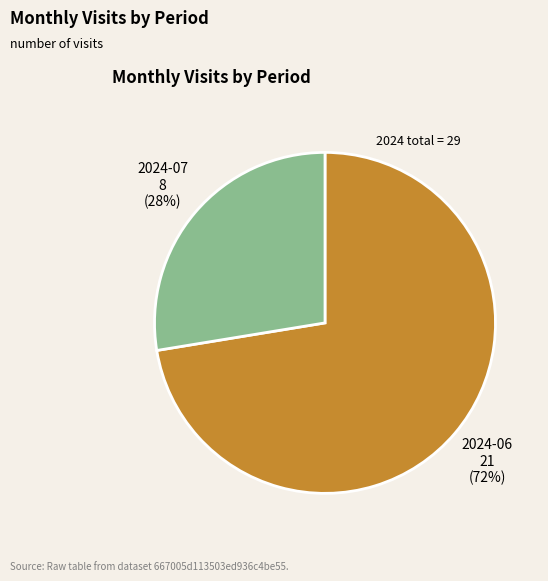

Which category has the biggest portion of the pie?

2024-06